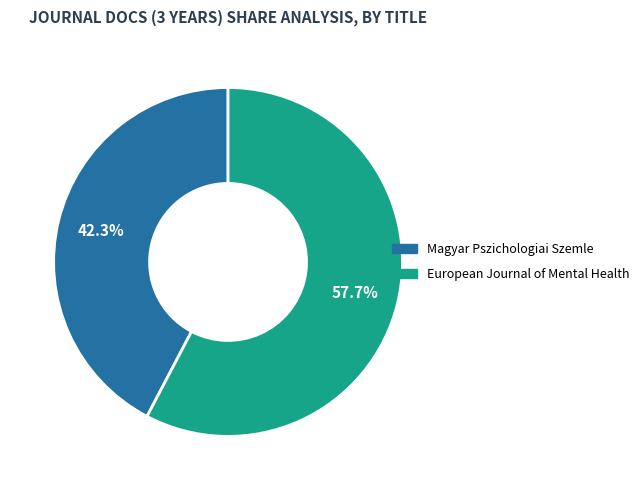

The Magyar Pszichologiai Szemle slice represents 42% of the pie. True or false?

True